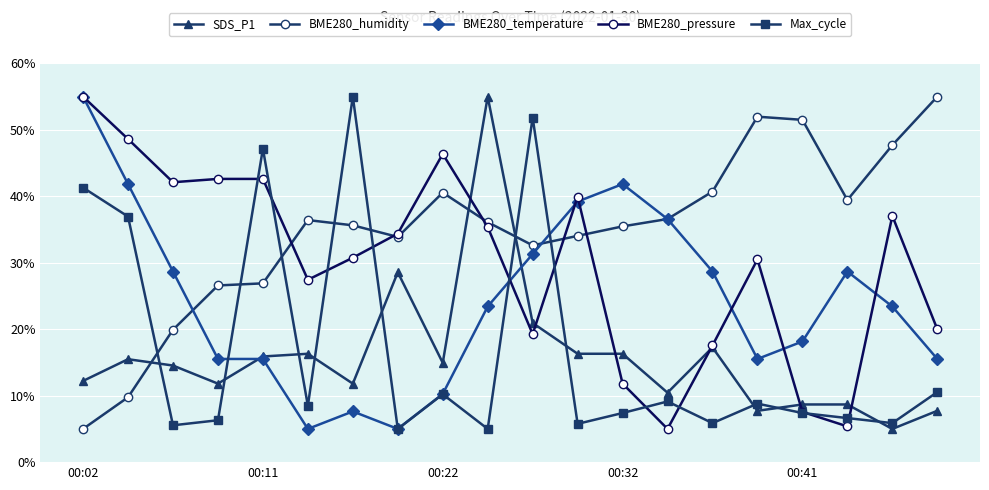

At how many categories does at least one series exceed 53?

4